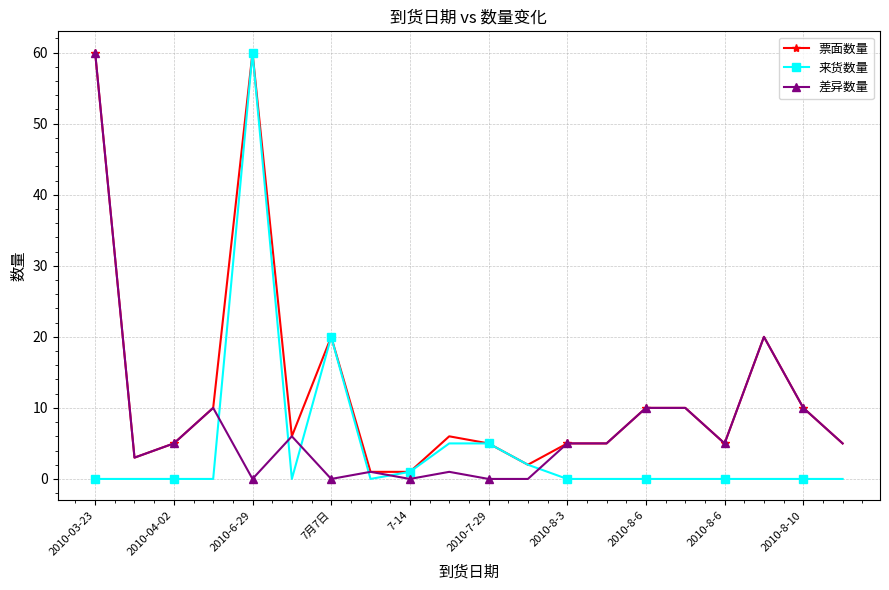

What are all the series names shown in the legend?

票面数量, 来货数量, 差异数量